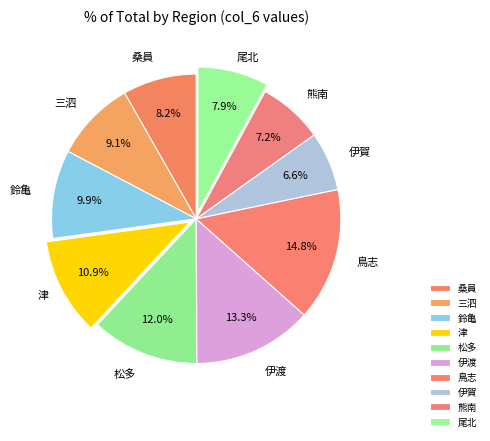

Which has a higher value, 伊渡 or 鳥志?

鳥志